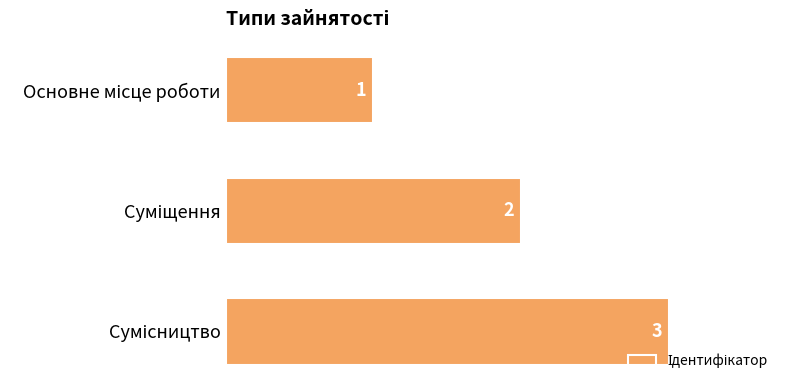

Does the chart contain any negative values?

No